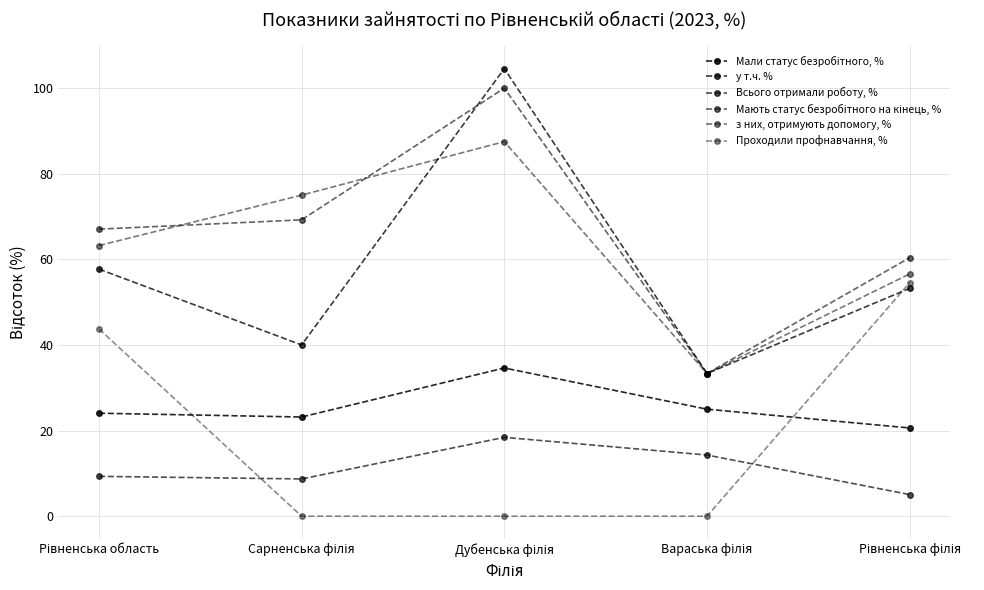

How many series are shown in this chart?

6